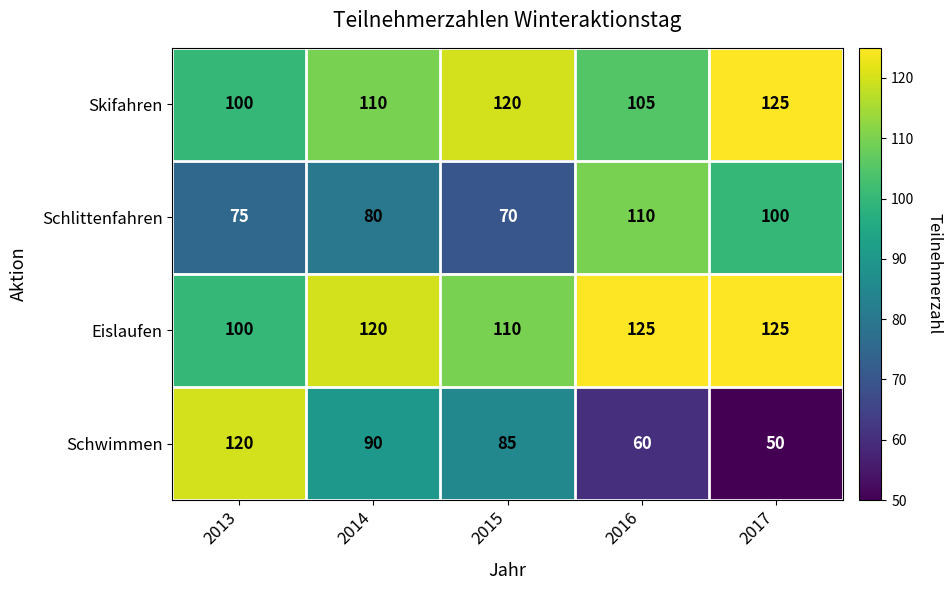

How many distinct data groups are displayed?

4